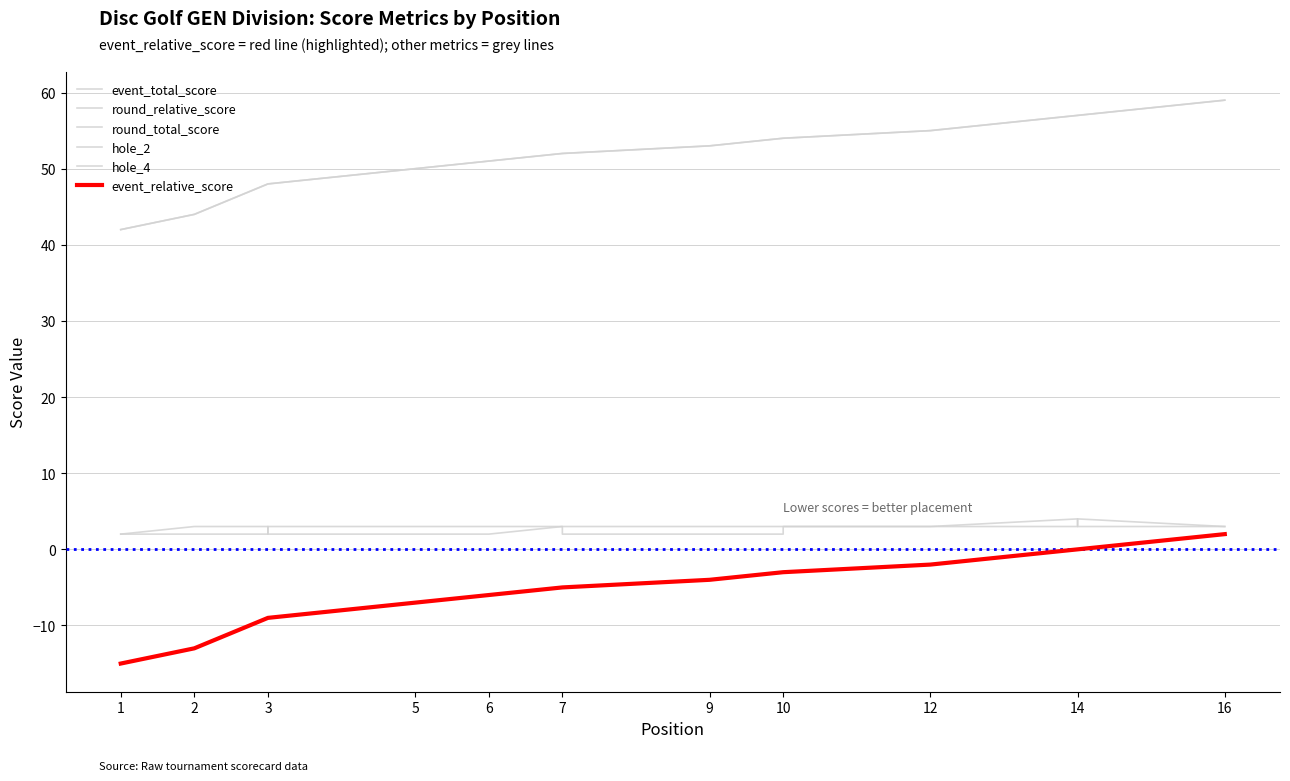

Is it true that hole_4 equals 5 at 12?

False